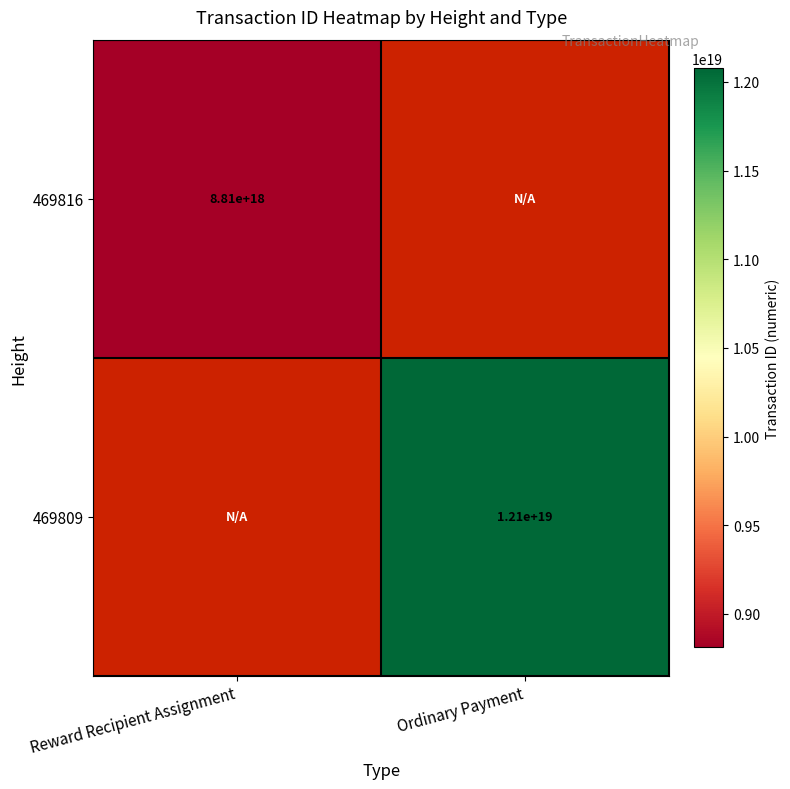

The value of 469816 at Reward Recipient Assignment is 2862992031676496384.0. True or false?

False